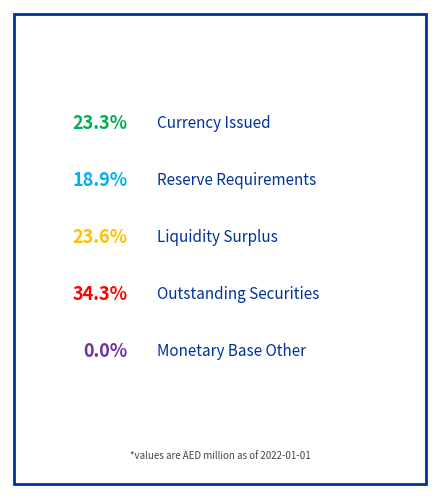

What is the smallest slice in the pie chart?

Monetary Base Other